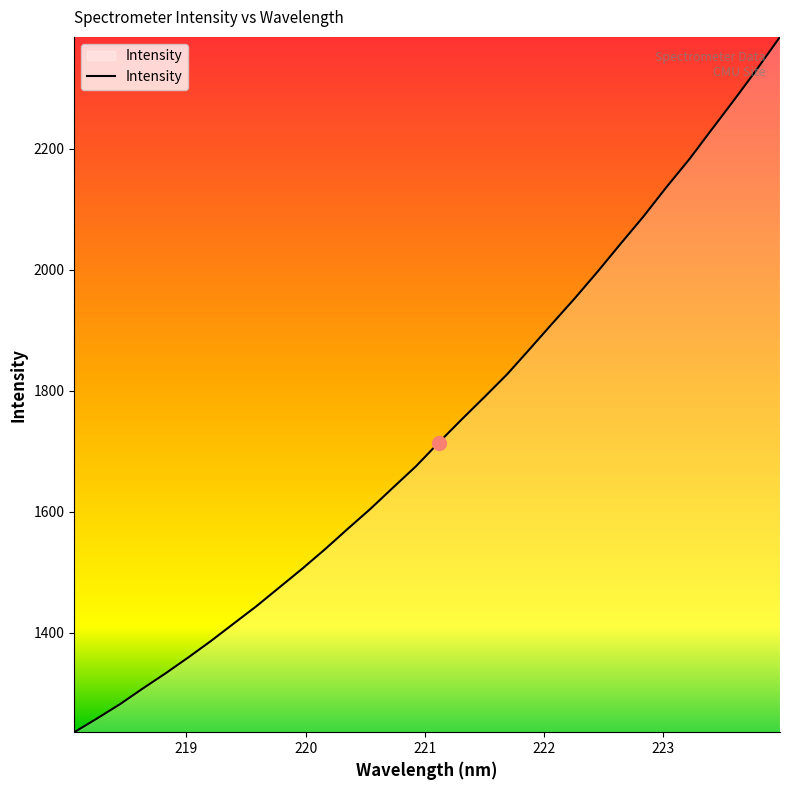

Reading right to left, list all the values displayed in this chart.

2385.2	2332.5	2281.7	2232.2	2182.3	2136.4	2088.3	2043.4	1997.8	1953.8	1911.6	1869.0	1827.0	1789.3	1752.2	1714.2	1675.0	1640.0	1604.6	1571.5	1537.6	1505.4	1474.7	1443.8	1415.0	1386.1	1358.8	1332.4	1307.3	1281.4	1257.9	1235.2